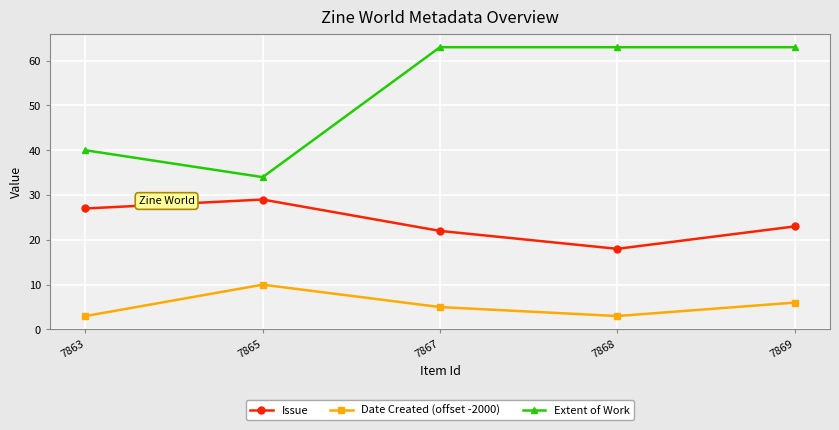

True or false: Date Created (offset -2000) and Extent of Work intersect in this chart.

False